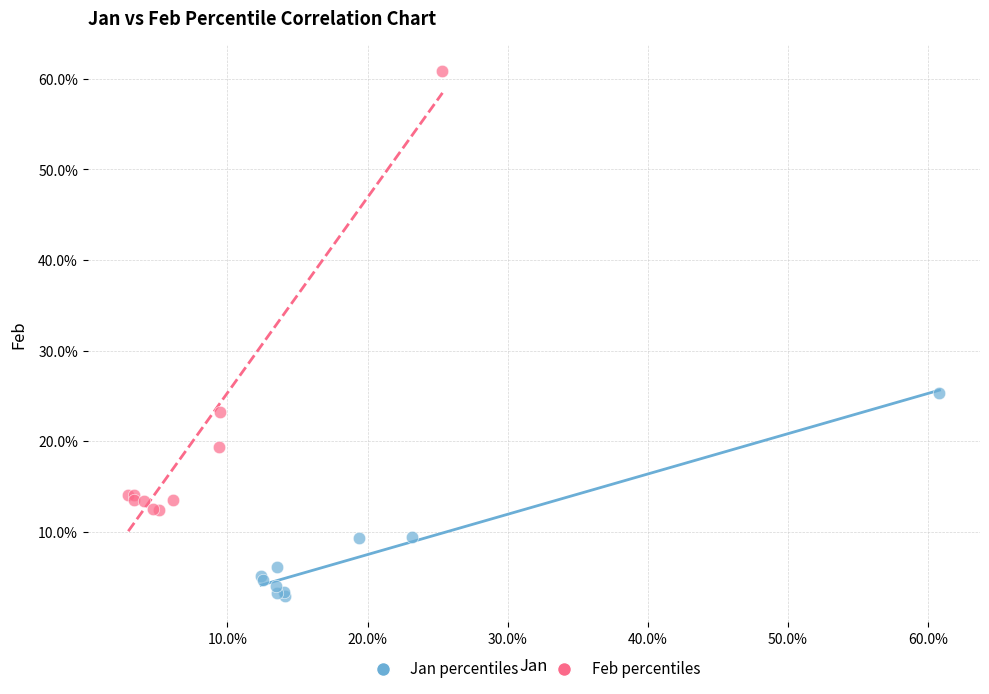

Which series has the largest Y range (max minus min)?

Feb percentiles